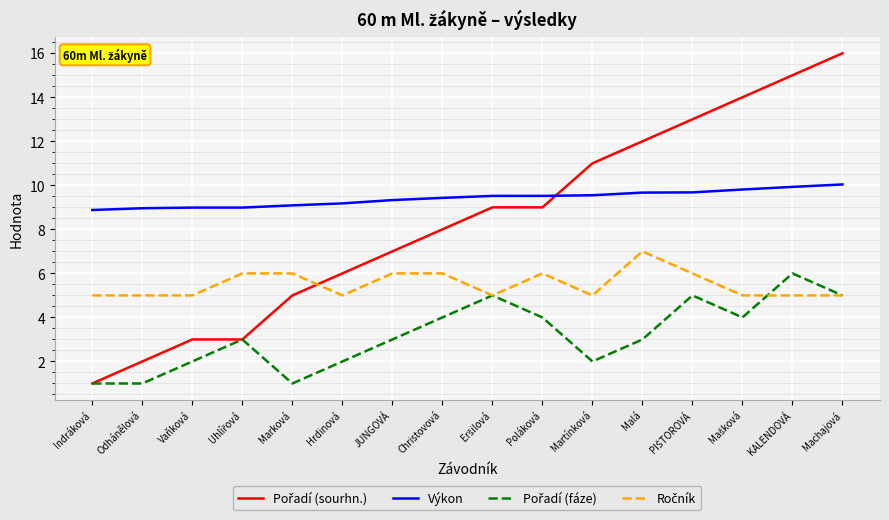

How many lines are shown in the chart?

4